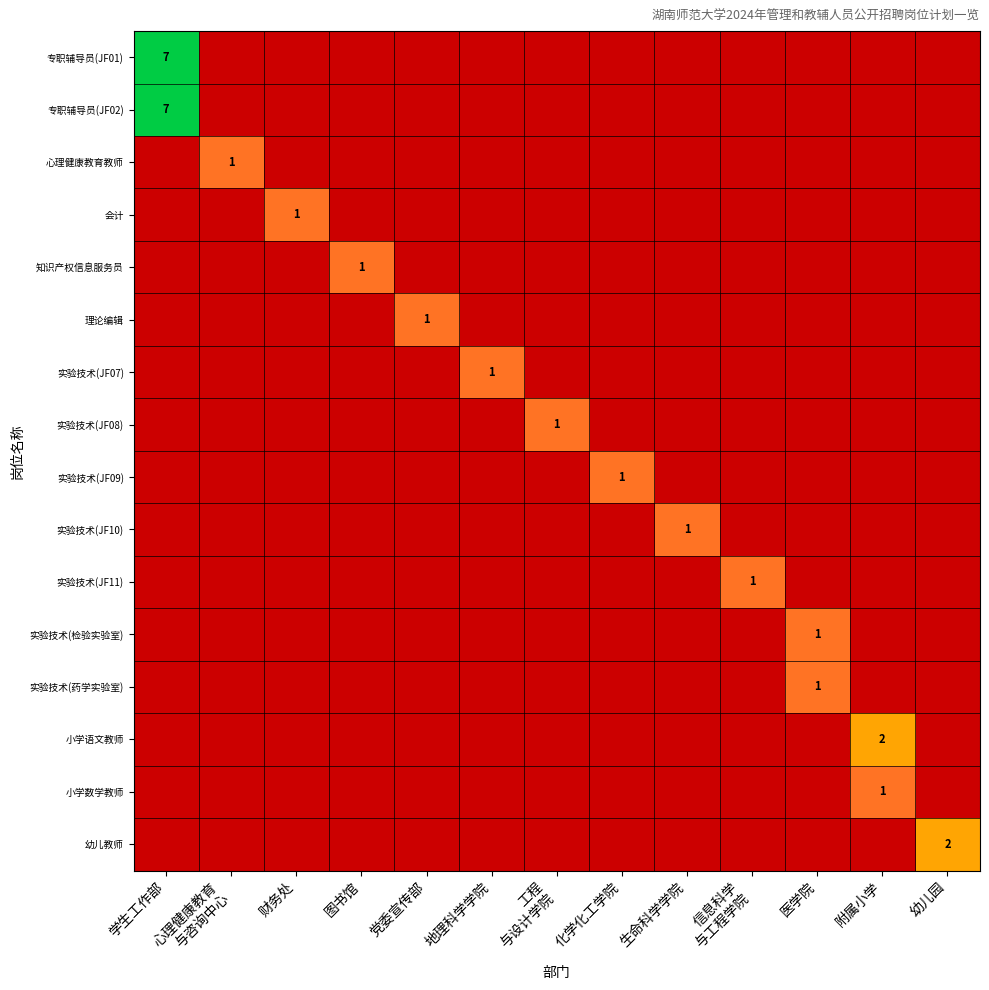

Which has a higher value, 财务处 or 生命科学学院?

财务处